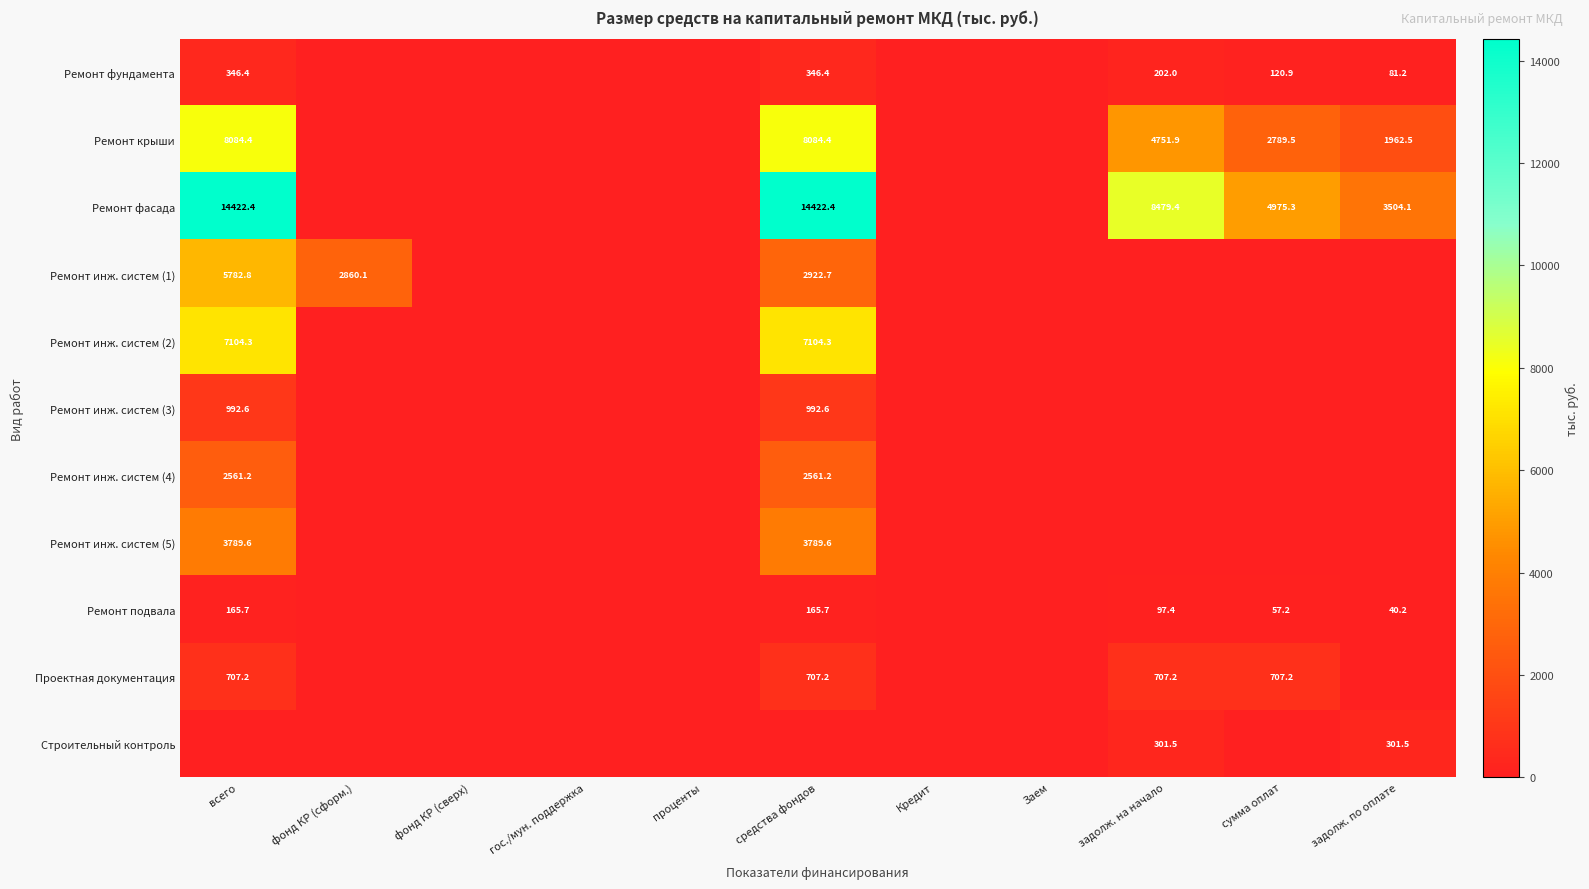

Between фонд КР (сформ.) and гос./мун. поддержка, which is larger?

фонд КР (сформ.)